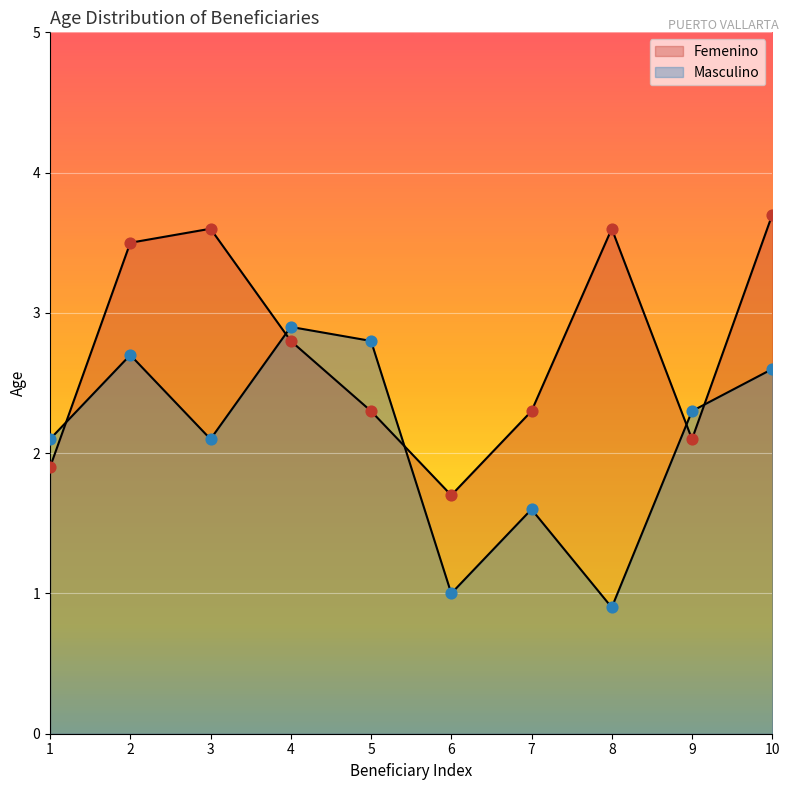

Is the value of Masculino at 10 greater than the value of Femenino at 6?

Yes